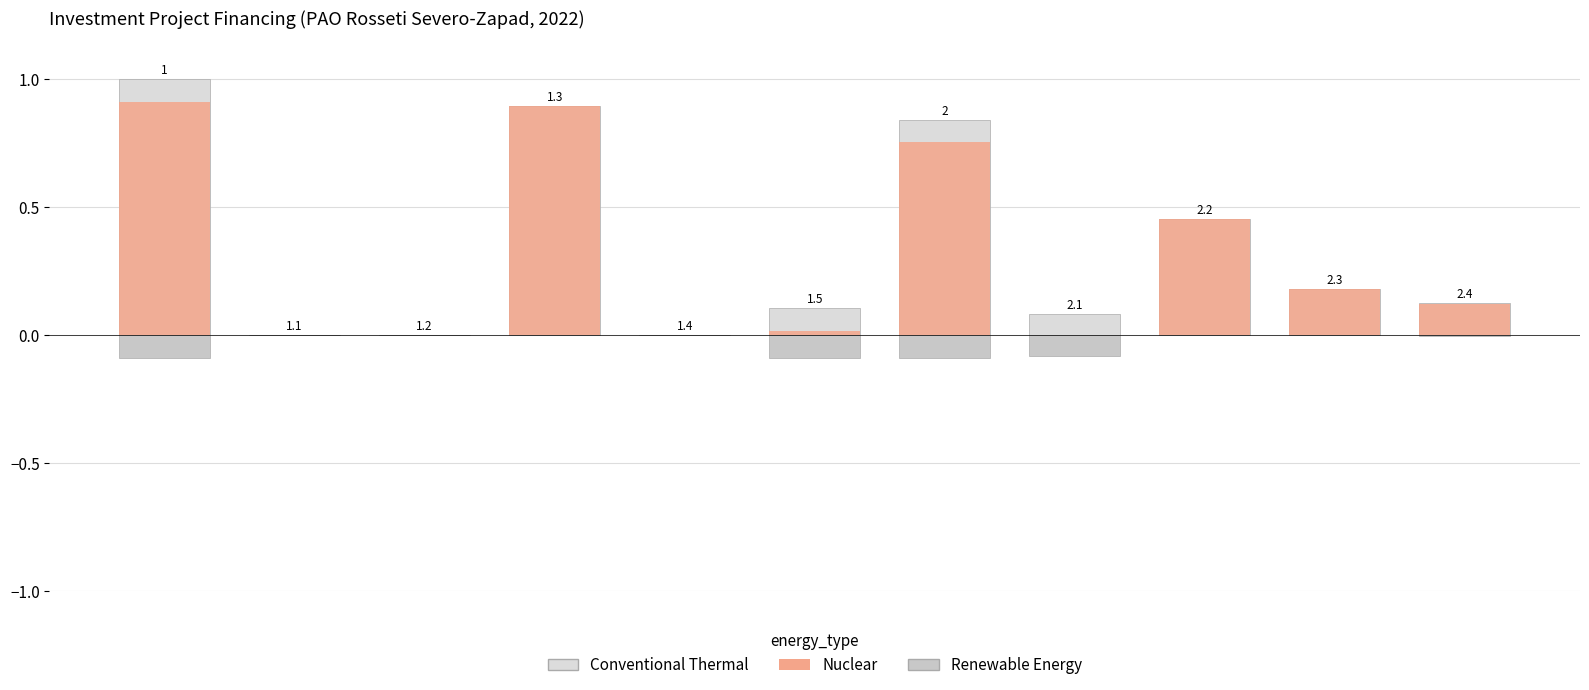

Reading right to left, extract all data points from this chart.

Conventional Thermal: 0.1	0.2	0.5	0.1	0.8	0.1	0.0	0.9	0.0	0.0	1.0
Nuclear: 0.1	0.2	0.5	0.0	0.8	0.0	0.0	0.9	0.0	0.0	0.9
Renewable Energy: -0.0	0.0	0.0	-0.1	-0.1	-0.1	0.0	0.0	0.0	0.0	-0.1